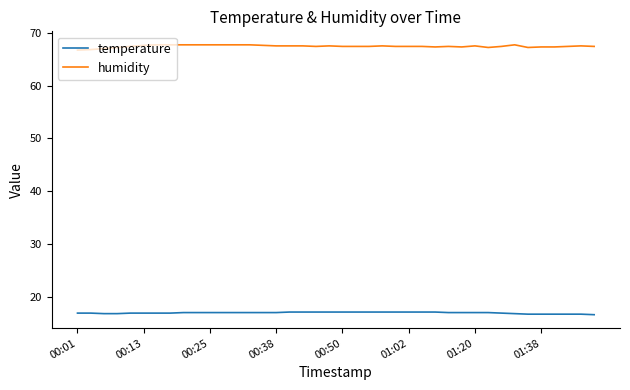

Does the chart have visible grid lines?

No